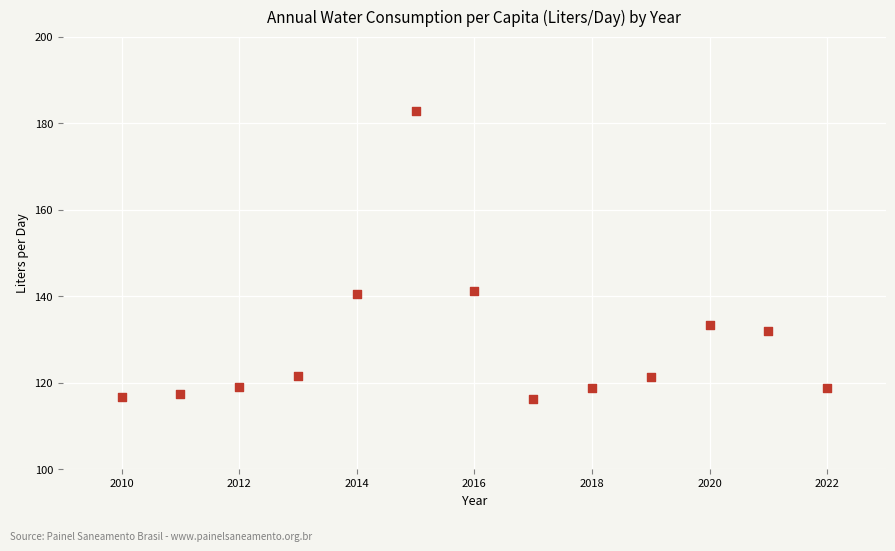

What is the range of Y values (max minus min)?

66.5